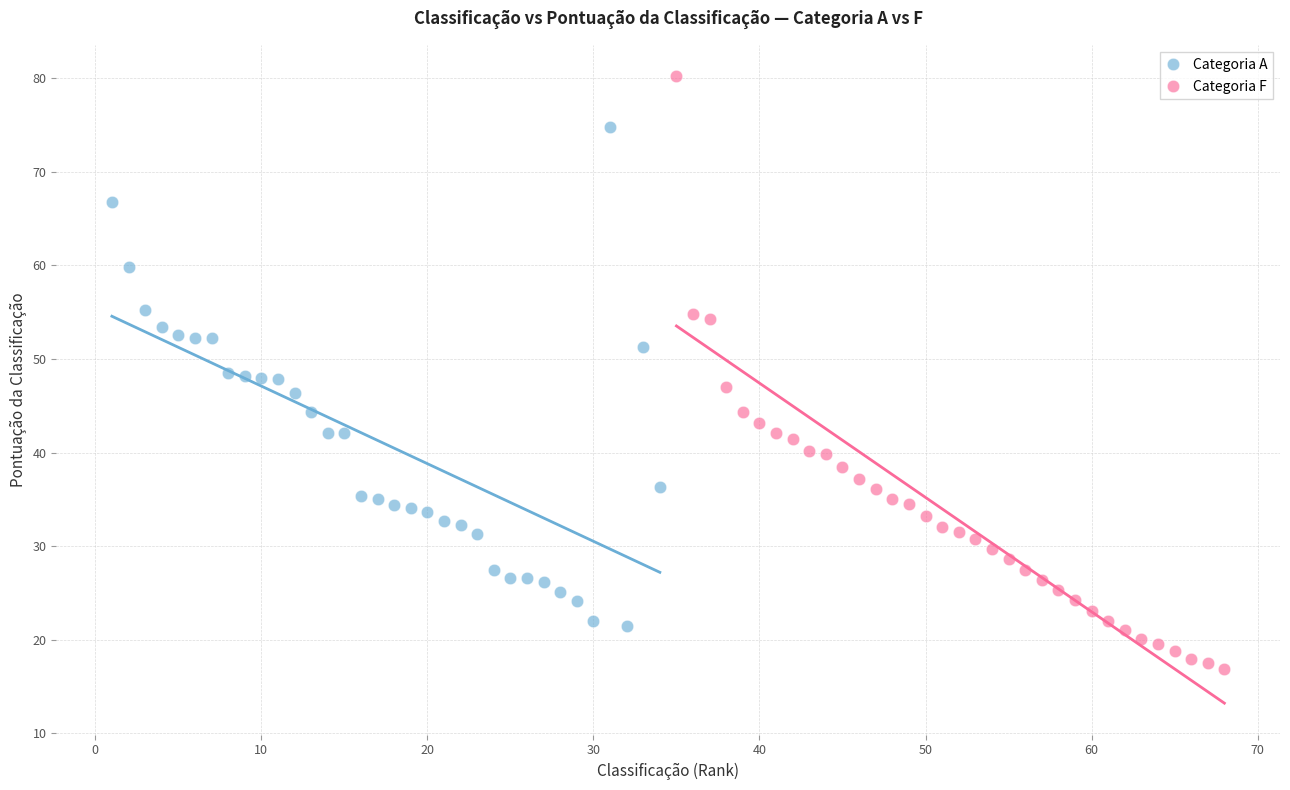

Which series has the largest Y range (max minus min)?

Categoria F